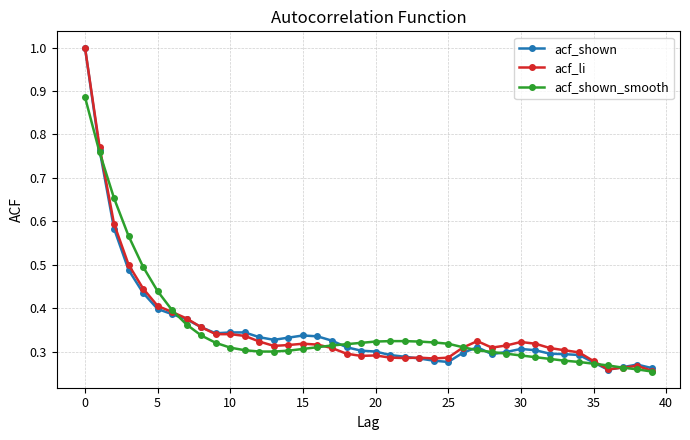

Count the number of data series in this chart.

3